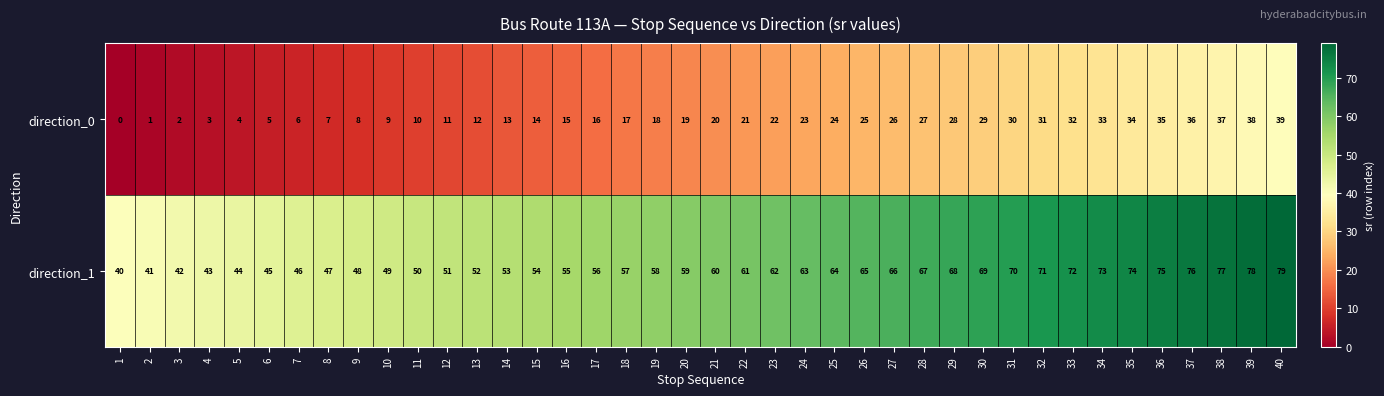

Where is direction_0 nearest to the value 19?

20